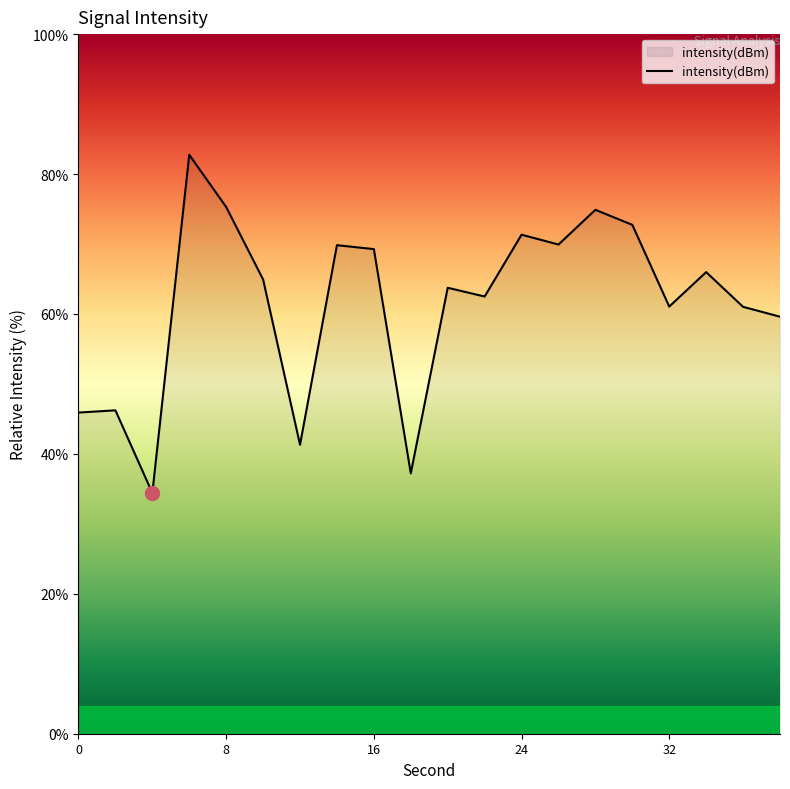

How many lines are shown in the chart?

1